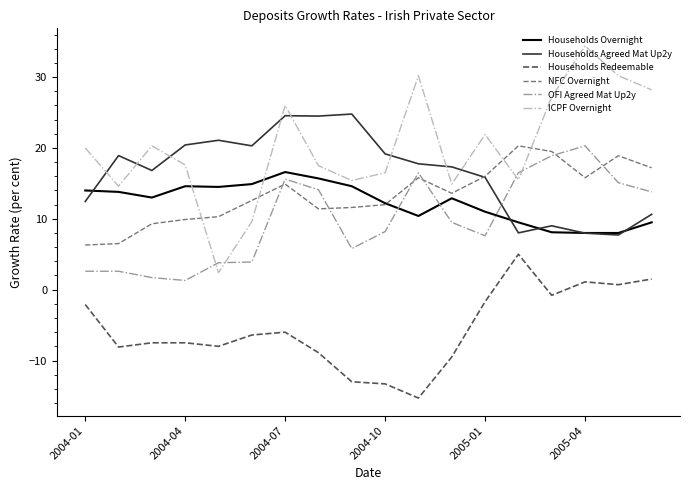

True or false: Households Redeemable and ICPF Overnight intersect in this chart.

False